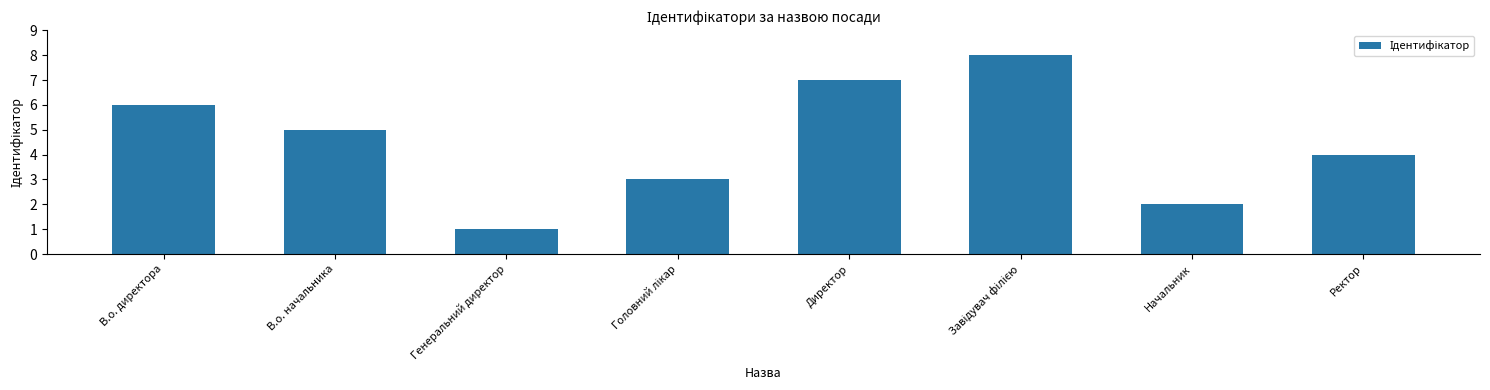

True or false: the data shows 4 at Директор.

False